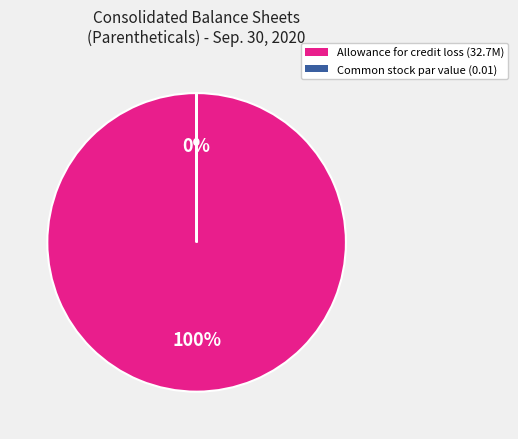

To the nearest percent, what is the average slice percentage?

50%